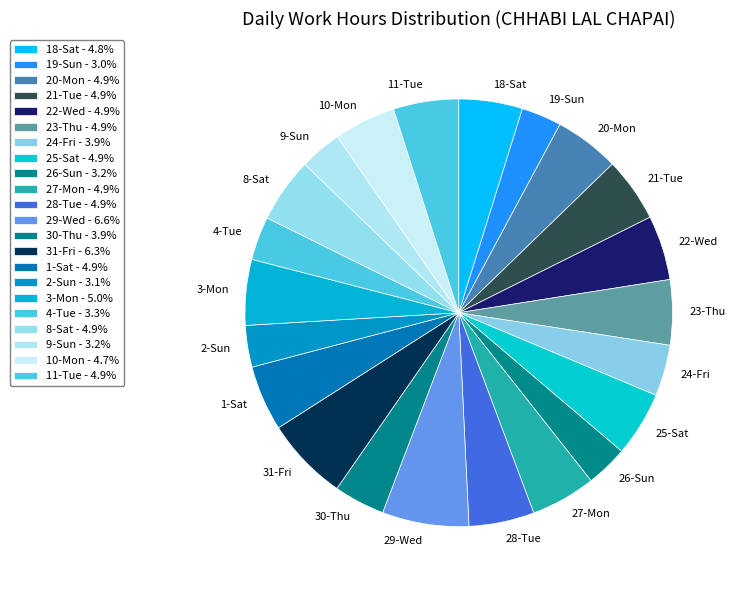

Do 31-Fri and 4-Tue together represent more than half of the pie?

No